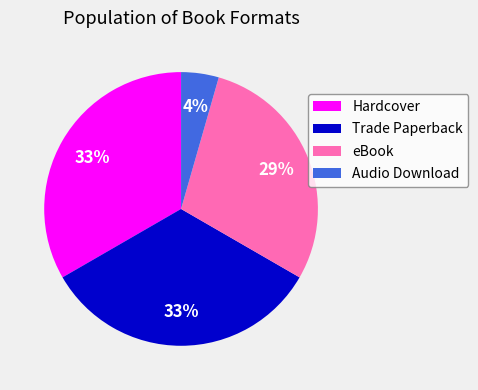

Which slice is the smallest?

Audio Download